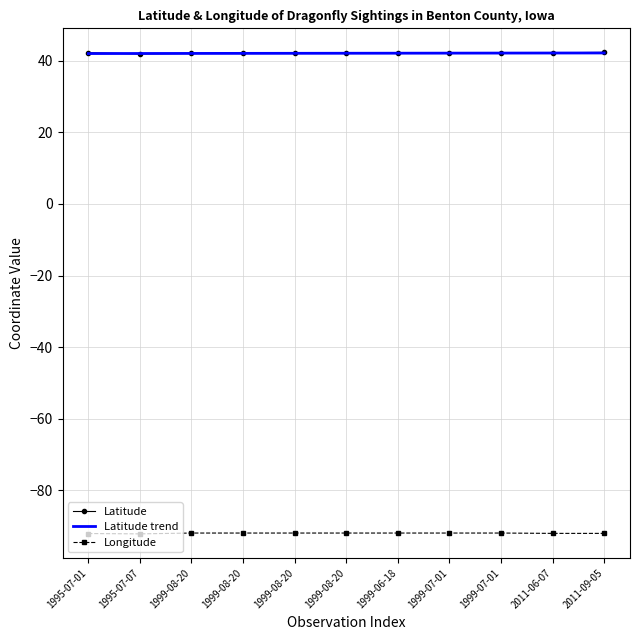

What are all the series names shown in the legend?

Latitude, Latitude trend, Longitude